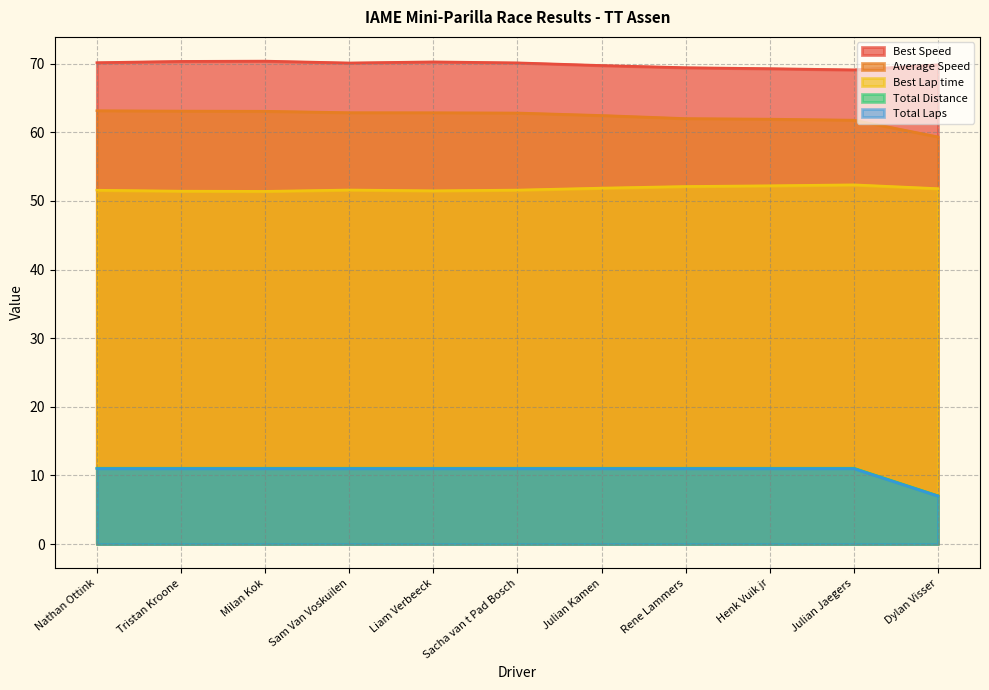

At which label does Best Speed reach its peak?

Milan Kok